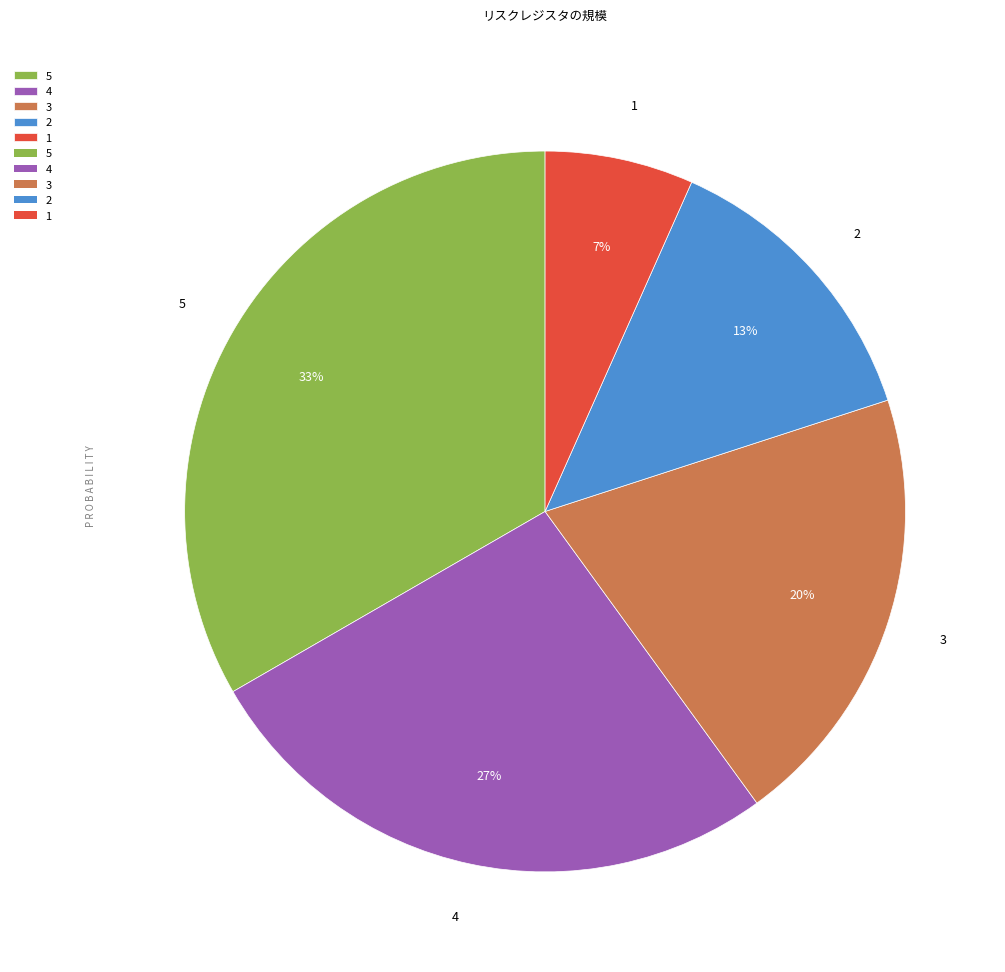

Which slice is the smallest?

1